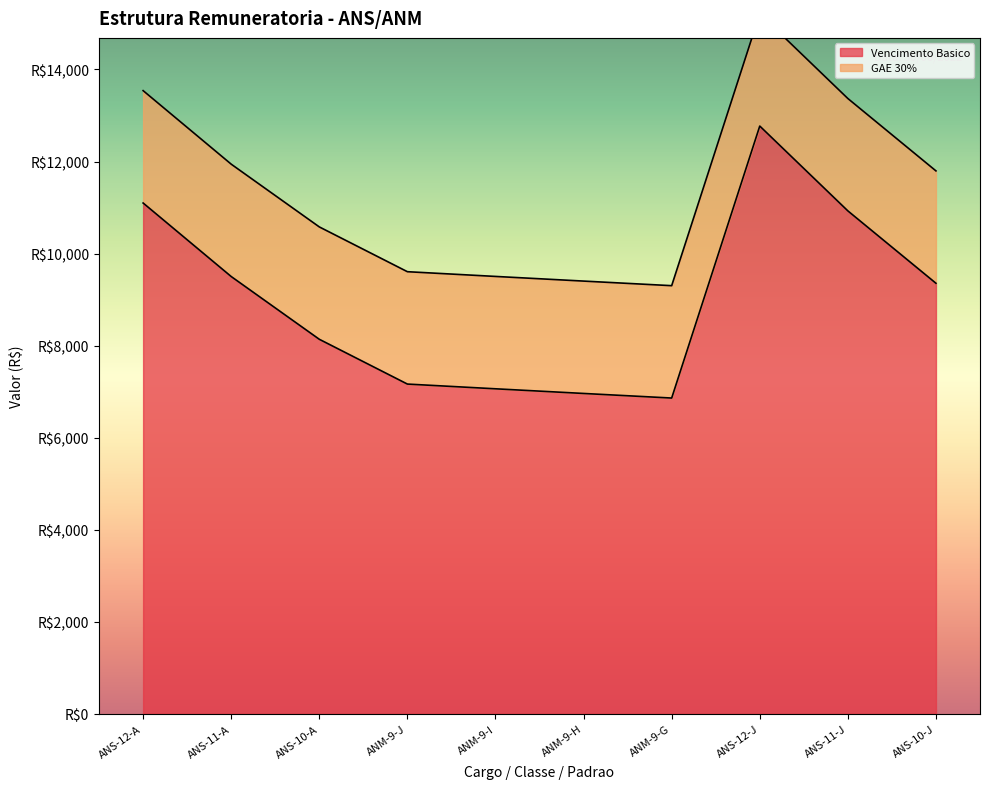

What is the total value across all series at ANS-12-J?

15211.5